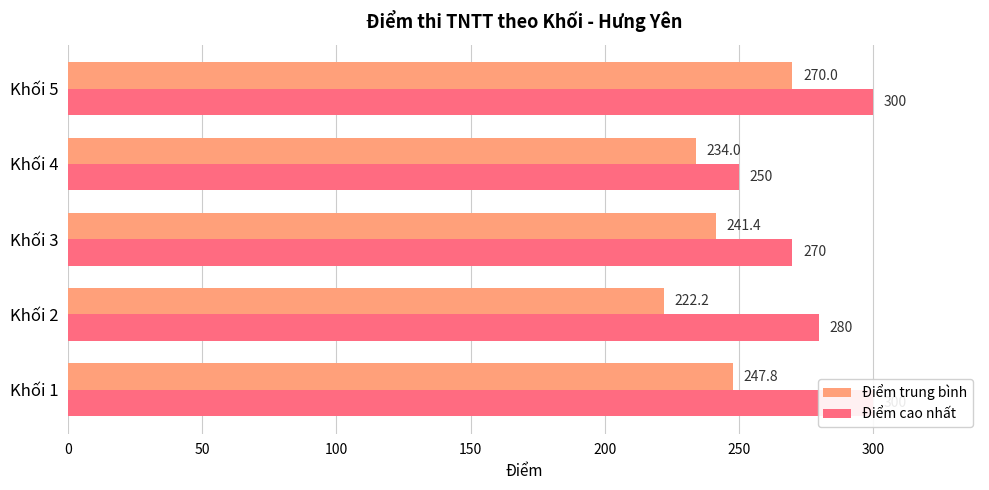

Rank the series at Khối 5 from lowest to highest value.

Điểm trung bình, Điểm cao nhất